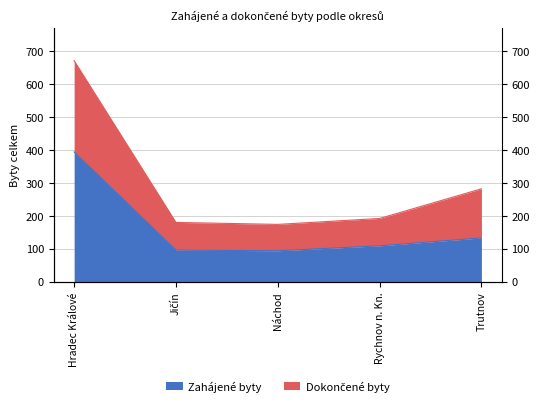

In Dokončené byty, how many points are lower than both neighbors (excluding endpoints)?

1